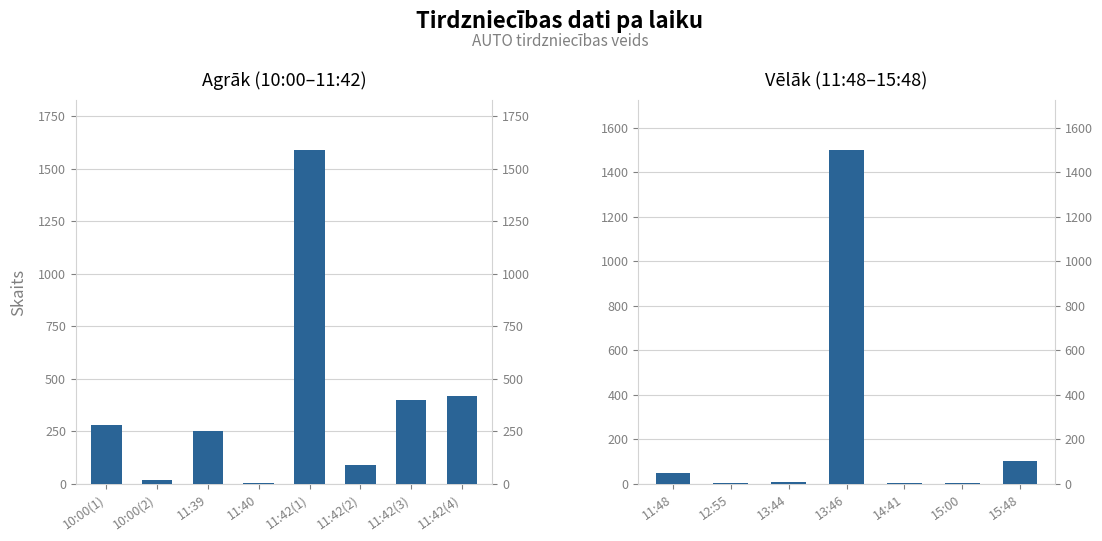

What position from the left is 14:41?

5